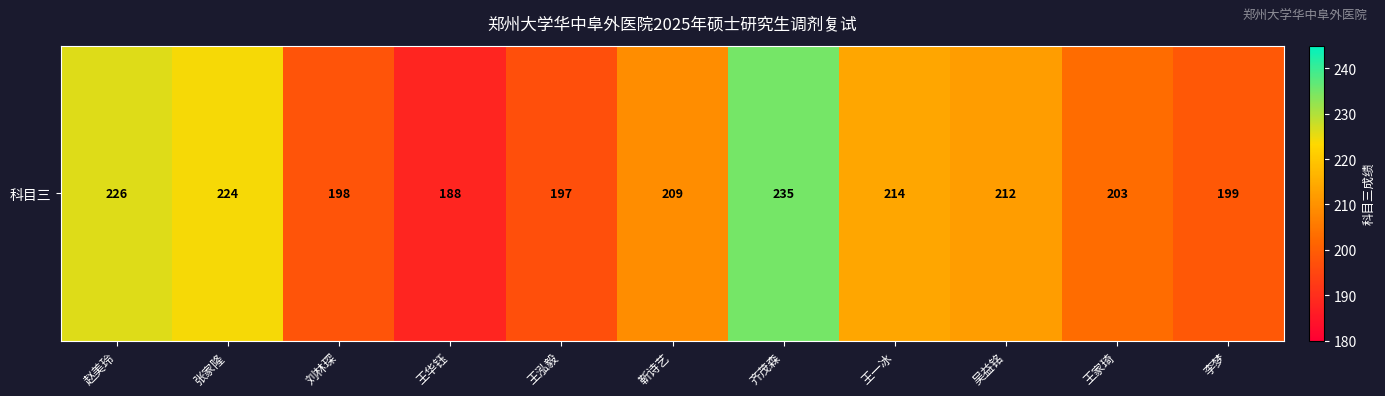

What is the change in value from 王泓毅 to 李梦?

+2